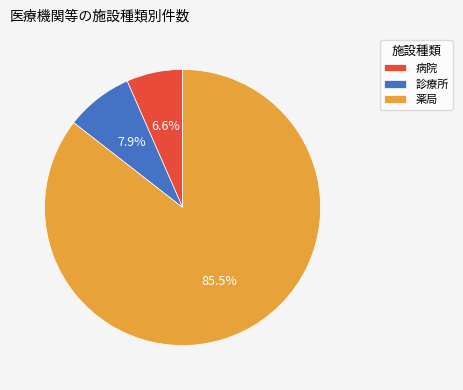

How many segments does this pie chart have?

3